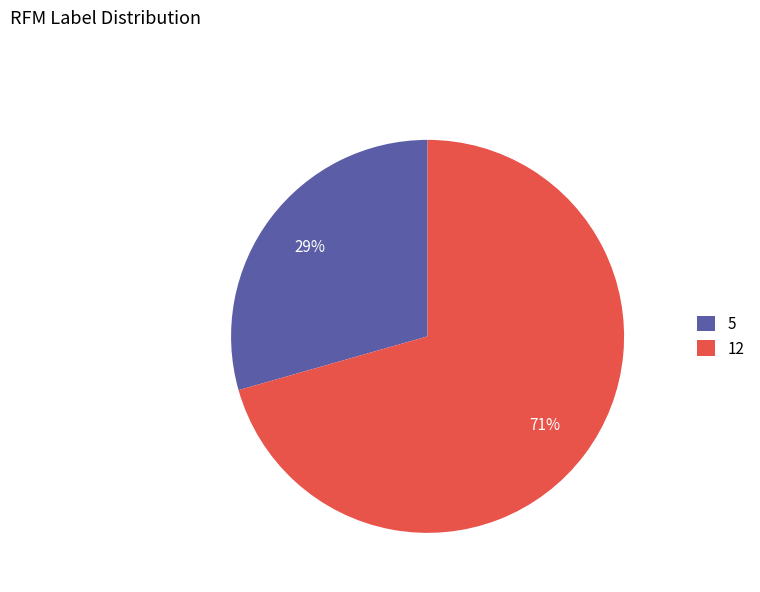

Combined, do 12 and 5 account for over 50%?

Yes